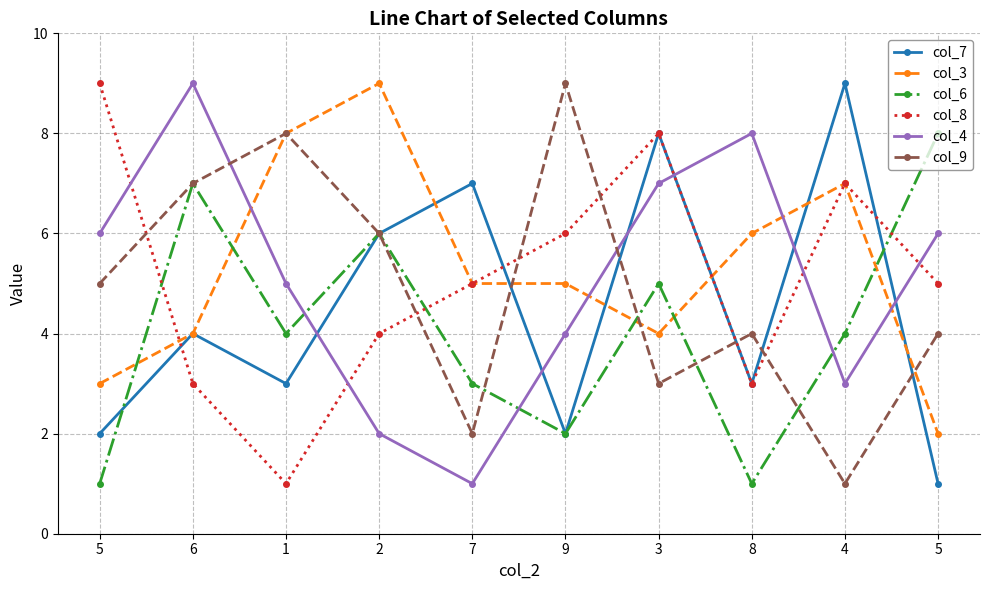

Between 7 and 5, which is larger?

7